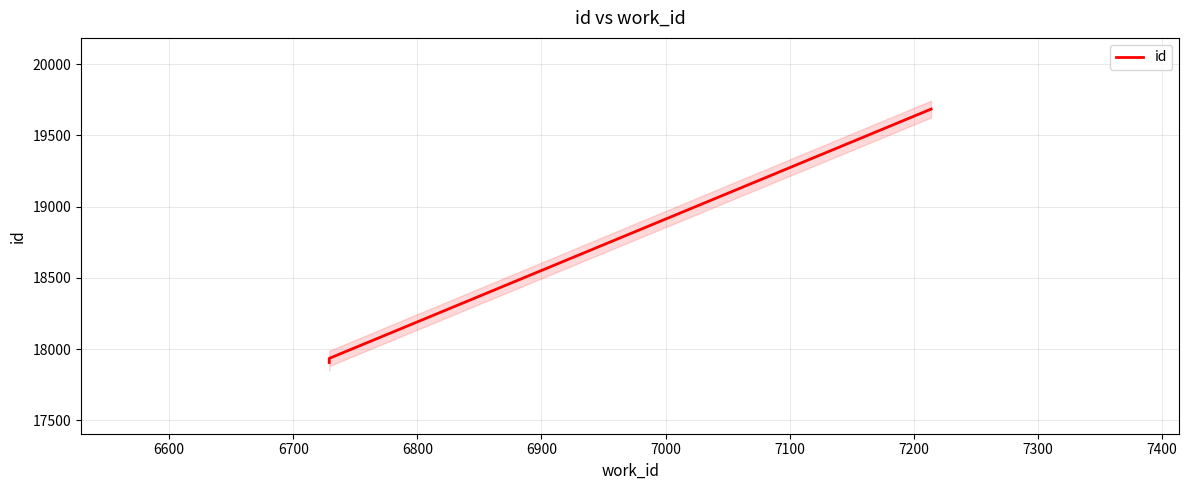

Reading left to right, transcribe all the data shown in this chart.

17905	17934	19685